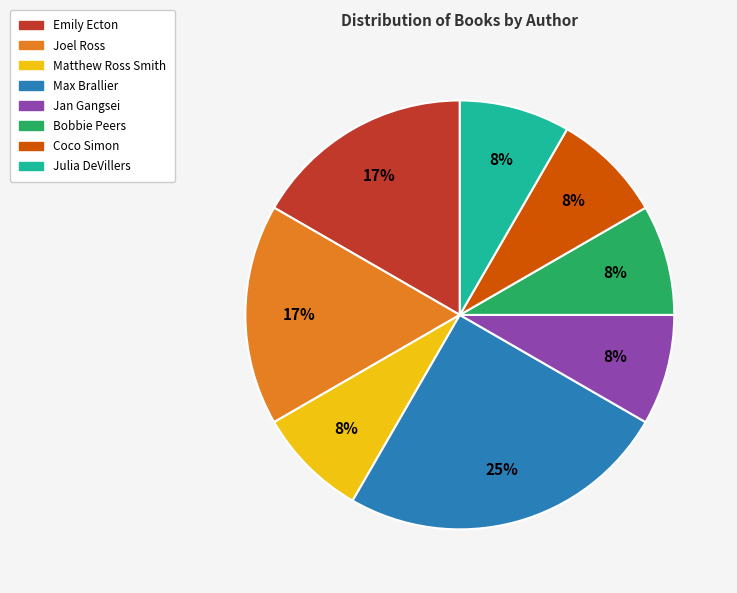

What is the ratio of the value at Matthew Ross Smith to the value at Max Brallier?

0.3